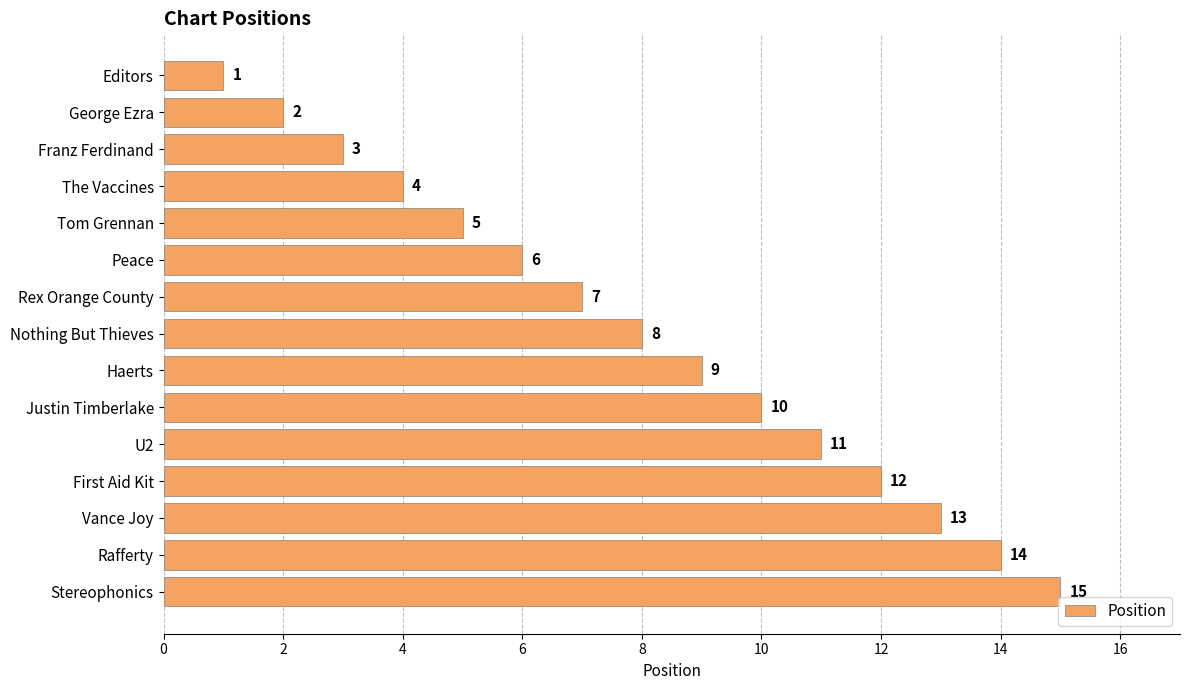

What is the value of the 6th bar from the top?

6